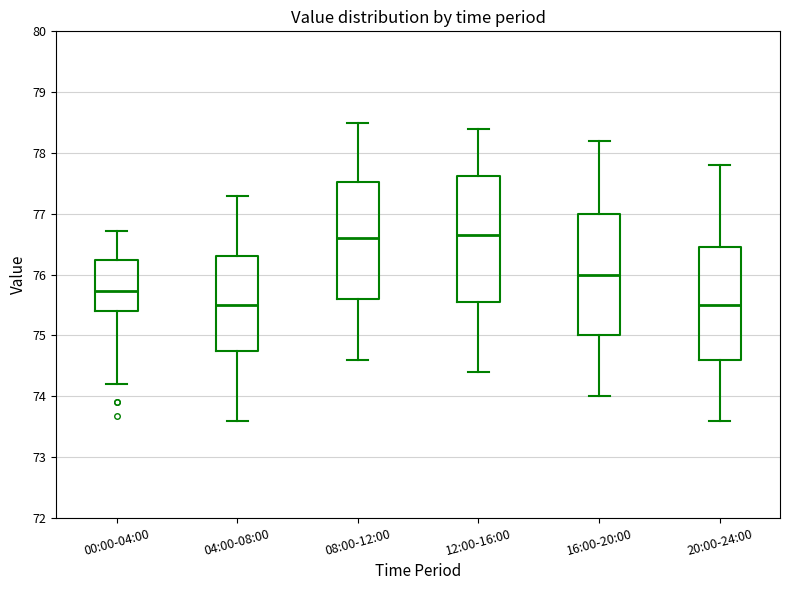

Where does the lower whisker of the box for 16:00-20:00 end on the y-axis? The values are not printed on the chart, so give them approximately, as read against the axis.

74.0